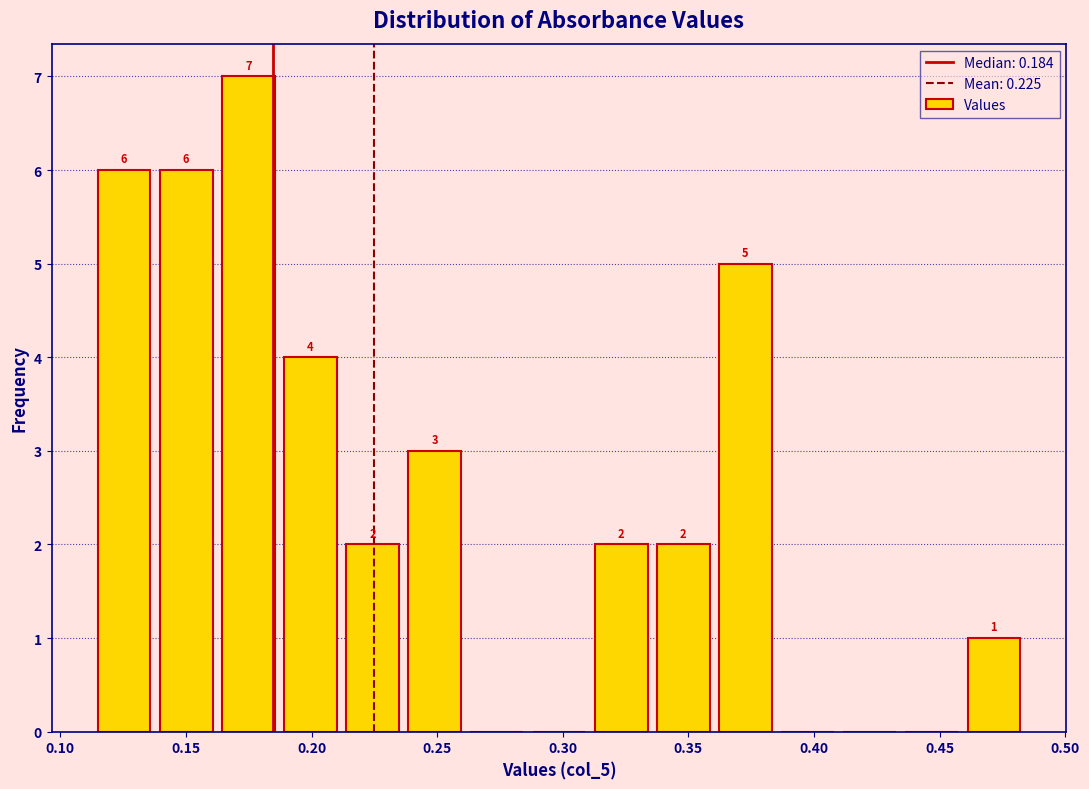

Which range on the x-axis has the tallest bar?

0.160 to 0.185